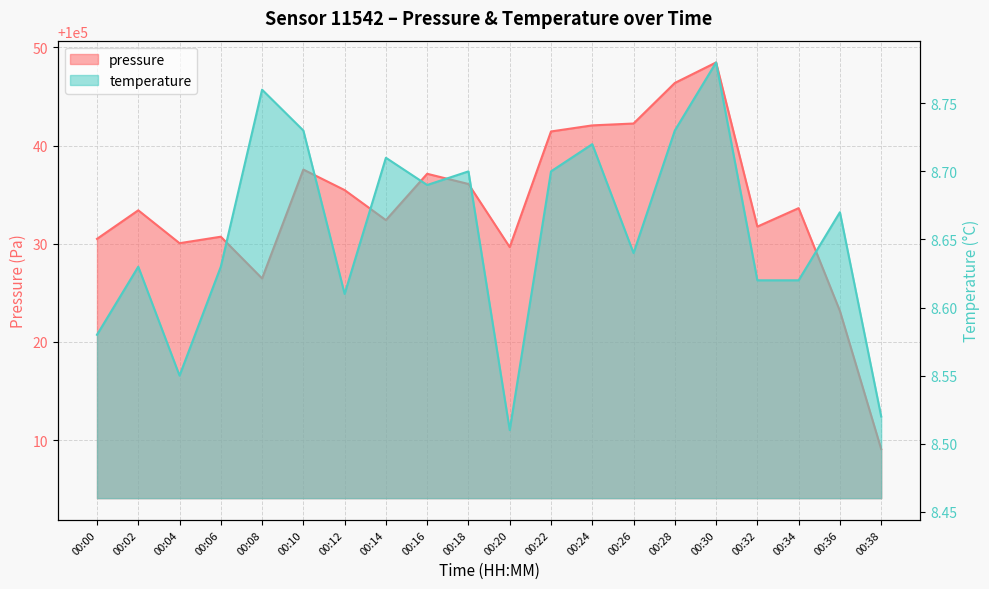

What is the value of the pressure point at the 19th from the left?

100023.2